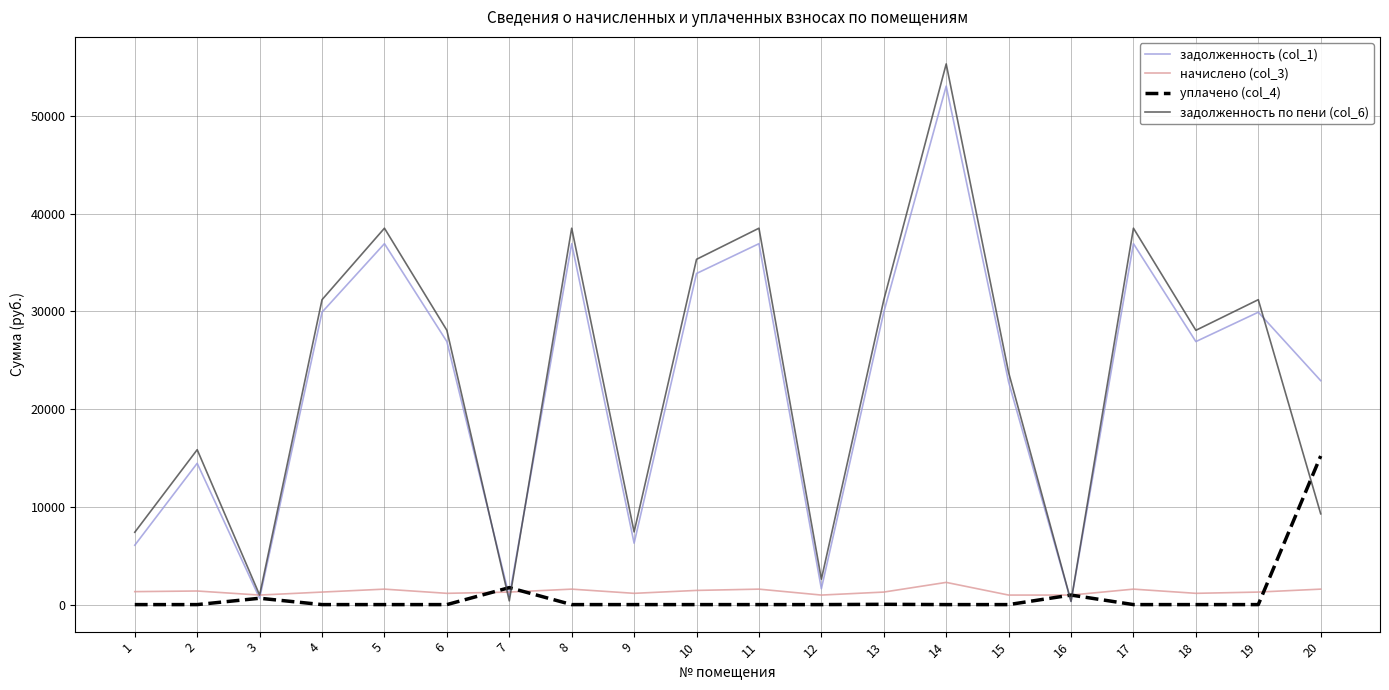

Which series changed the most between 3 and 18?

задолженность по пени (col_6)